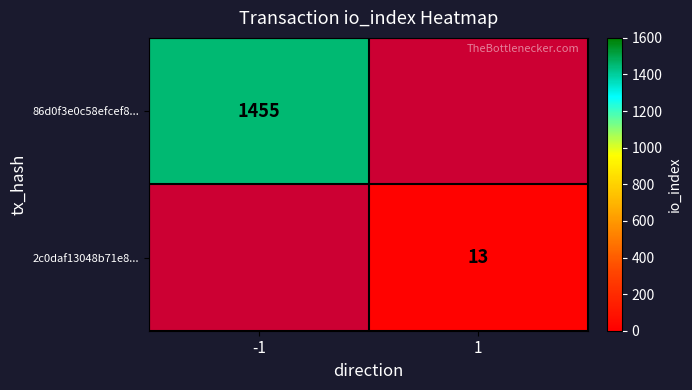

The value of 86d0f3e0c58efcef8... at -1 is 754. True or false?

False